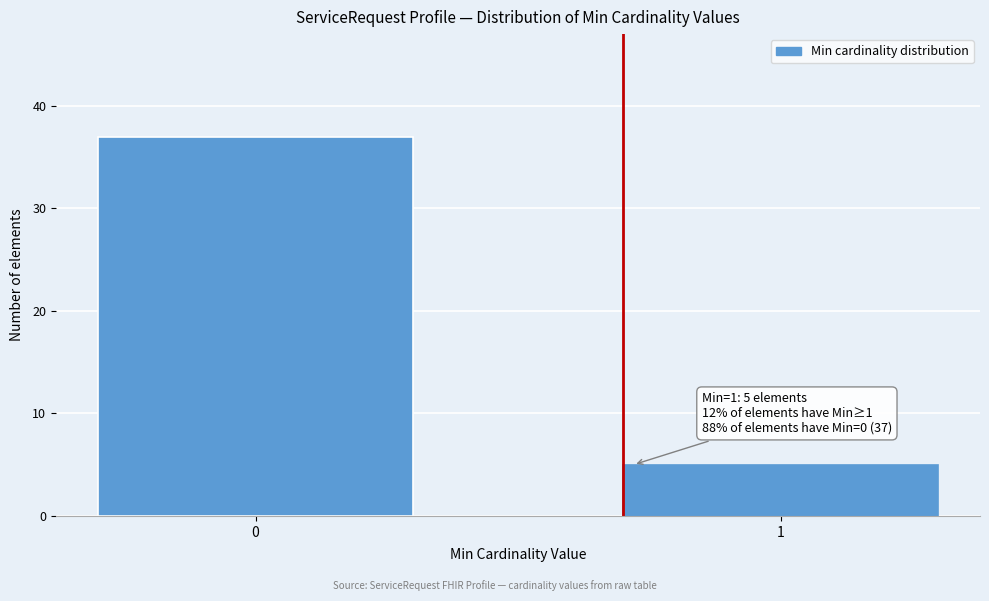

Reading left to right, transcribe all the data shown in this chart.

37	5